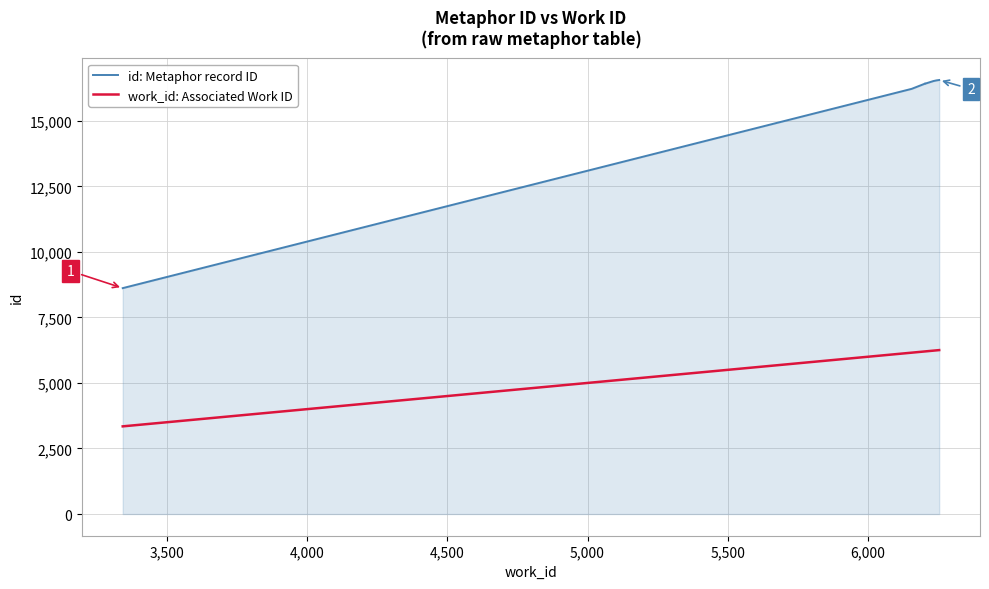

True or false: id: Metaphor record ID and work_id: Associated Work ID cross at least once.

False